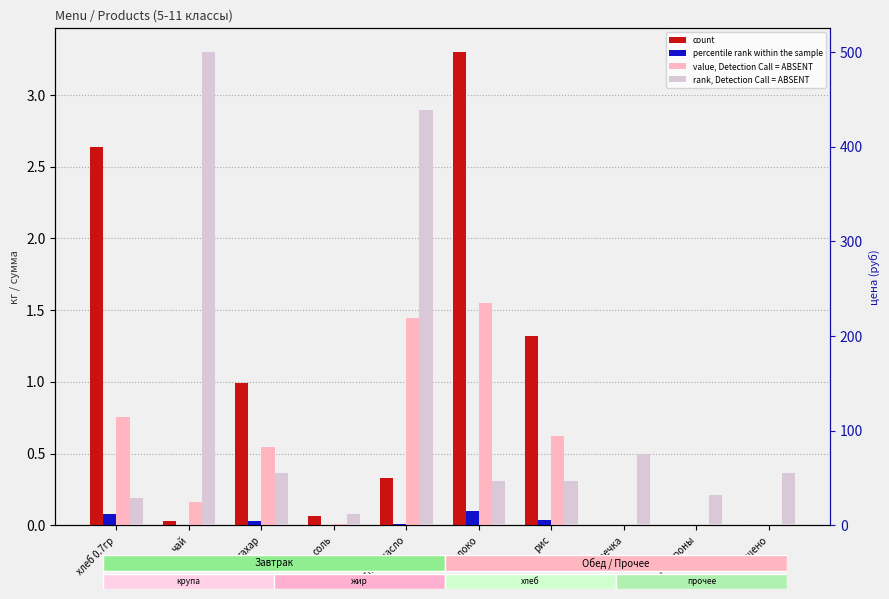

At which label is value, Detection Call = ABSENT closest to 0?

гречка